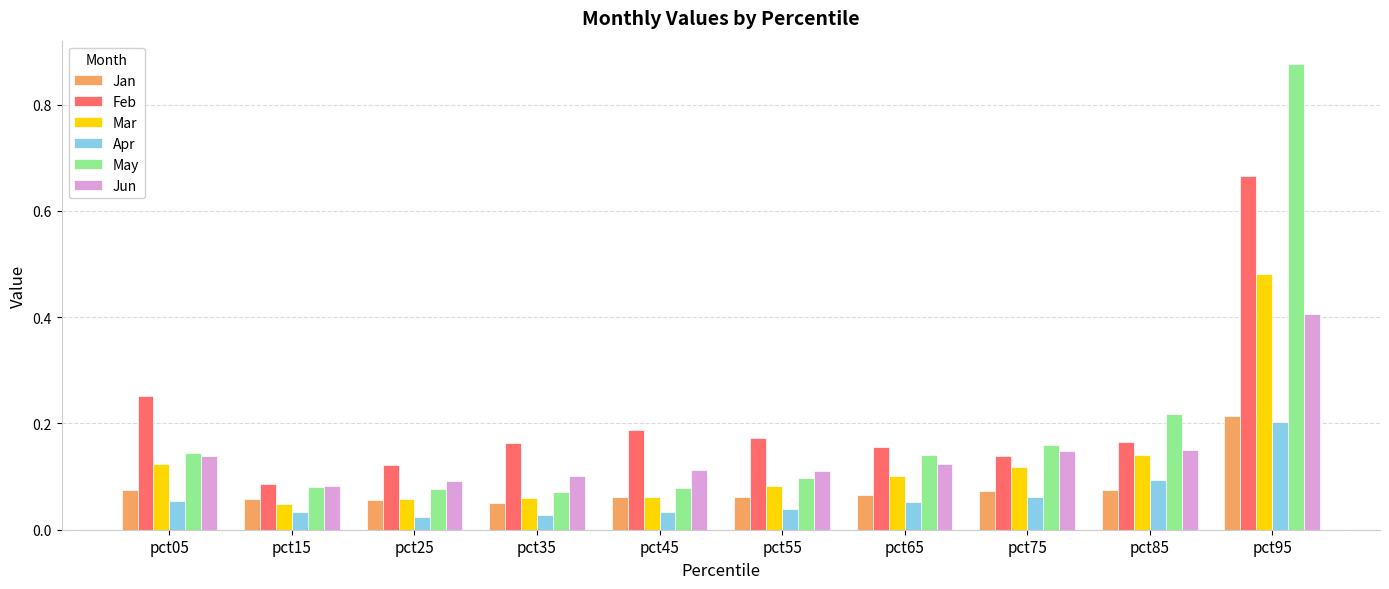

Which label corresponds to the largest value in the chart?

pct95